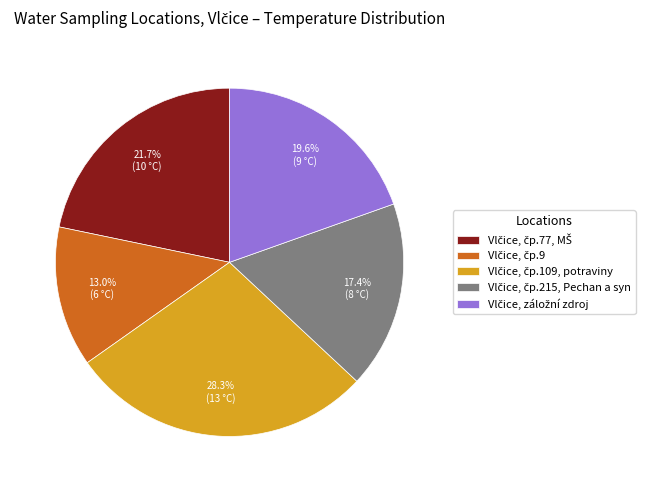

Does any single category account for the majority?

No